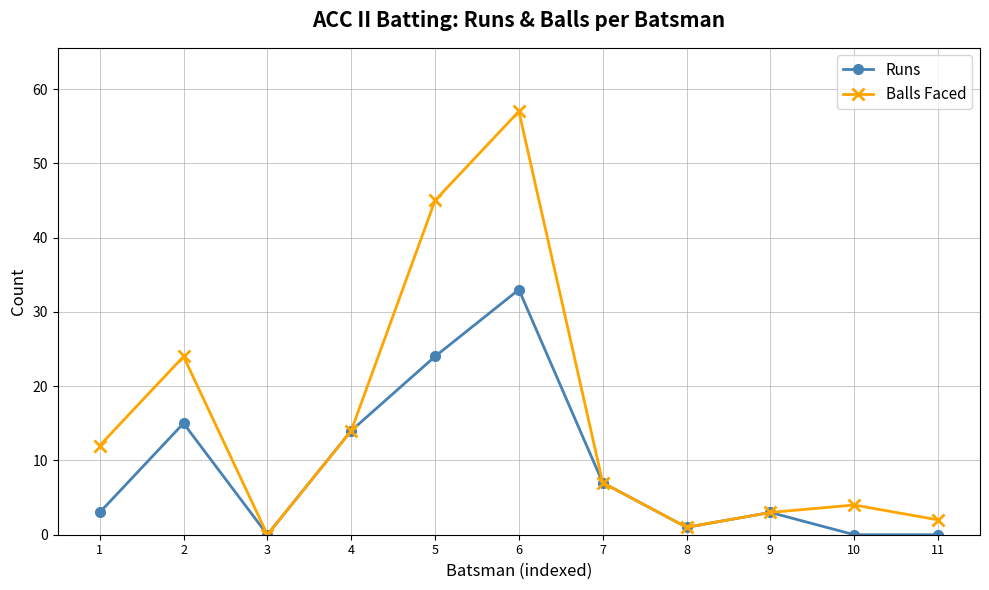

What is the sum of the Balls Faced values at 7 and 2?

31